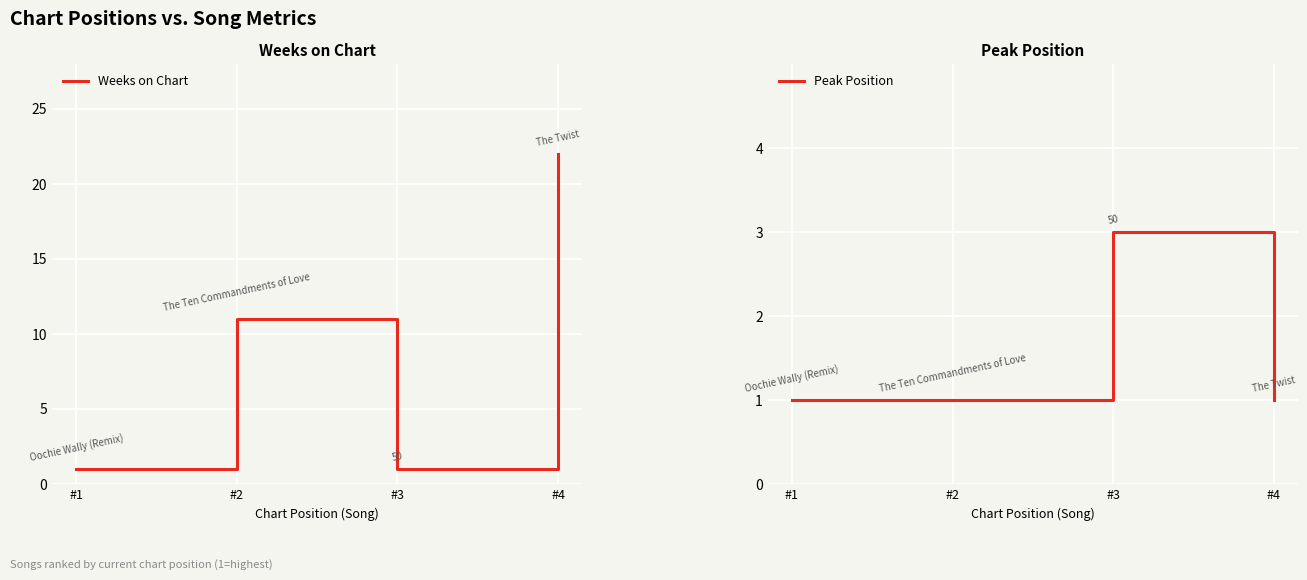

What is the sum of all Weeks on Chart values?

35